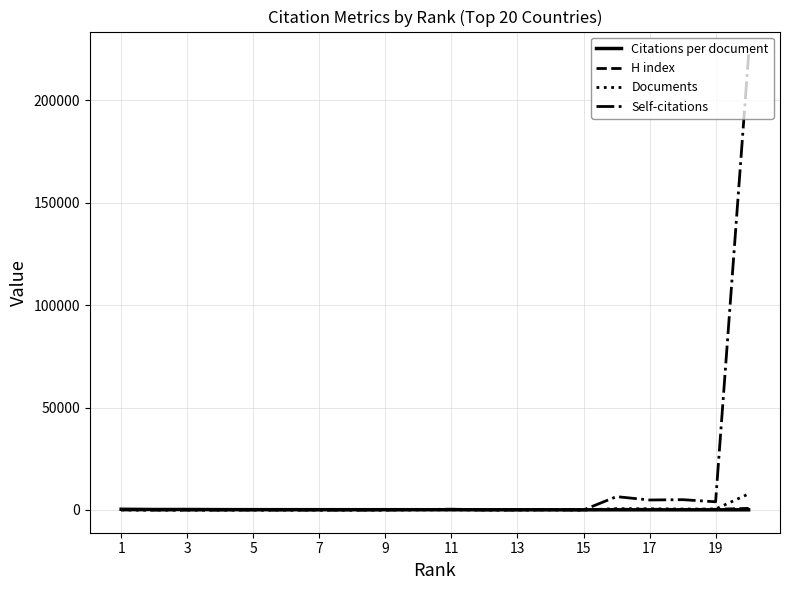

Which series has the largest total across all categories?

Self-citations